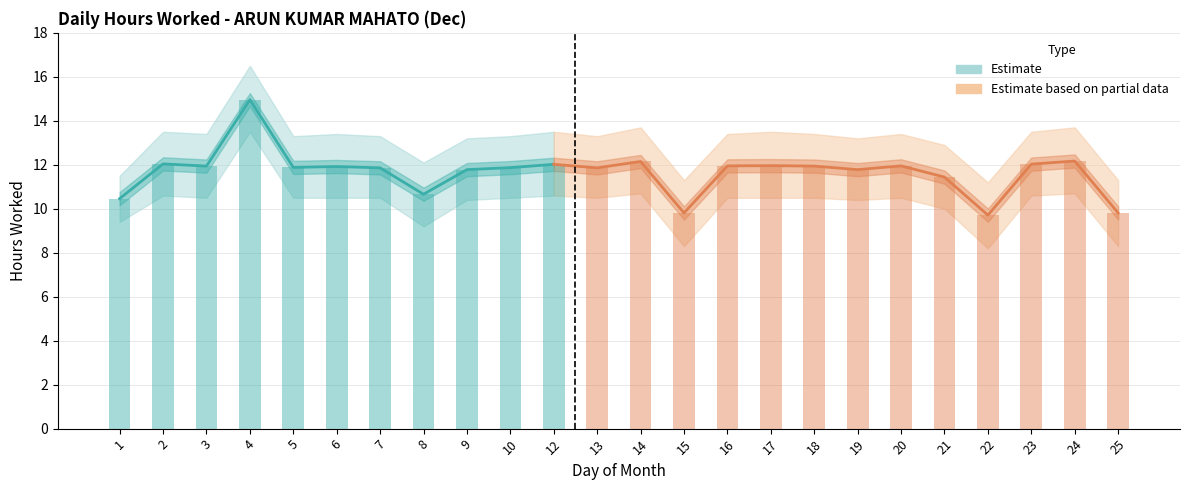

Which has a higher value, 4 or 6?

4